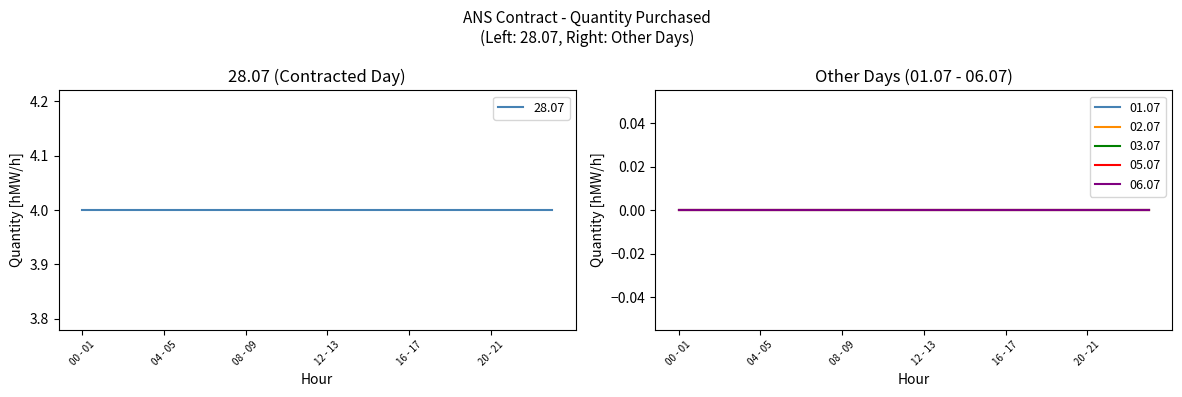

Which series has the widest spread of values?

28.07